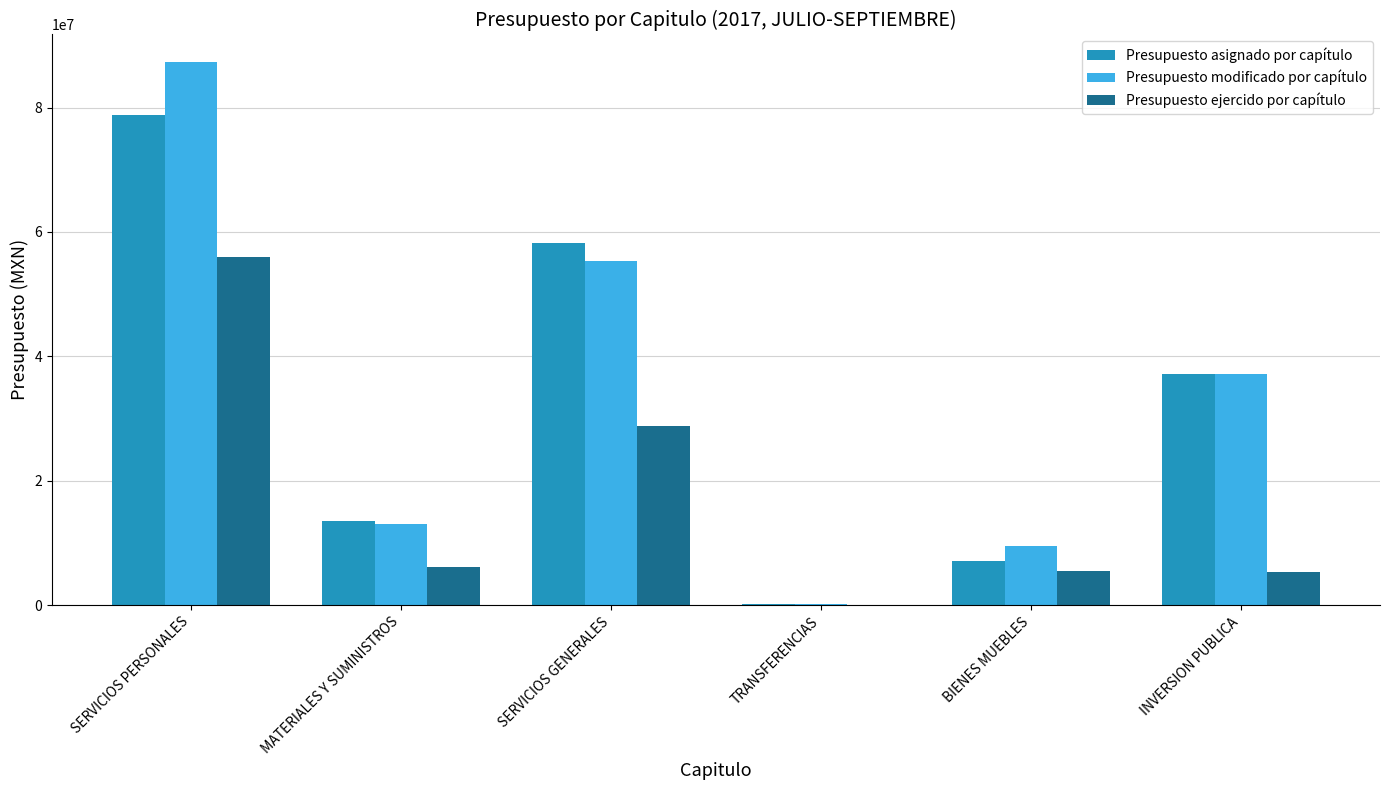

At which category does the chart reach its peak across all series?

SERVICIOS PERSONALES